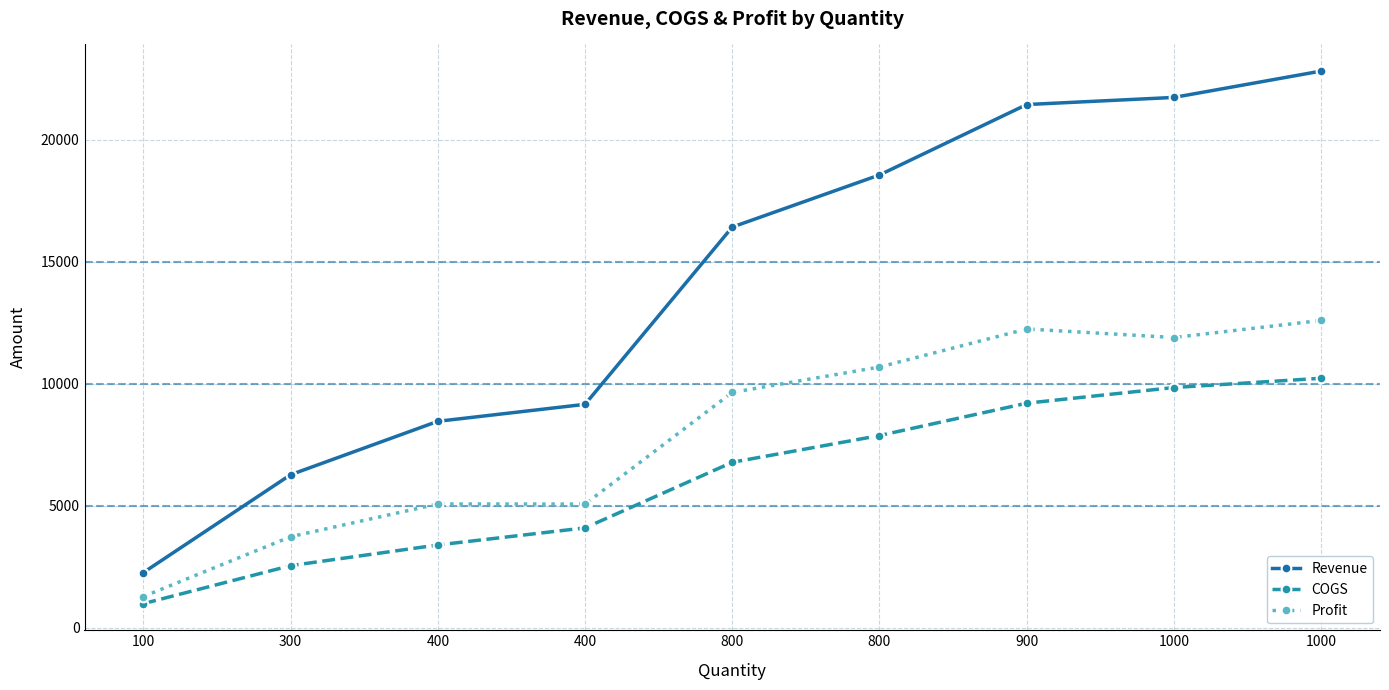

The value of COGS at 1000 is 9840. True or false?

True